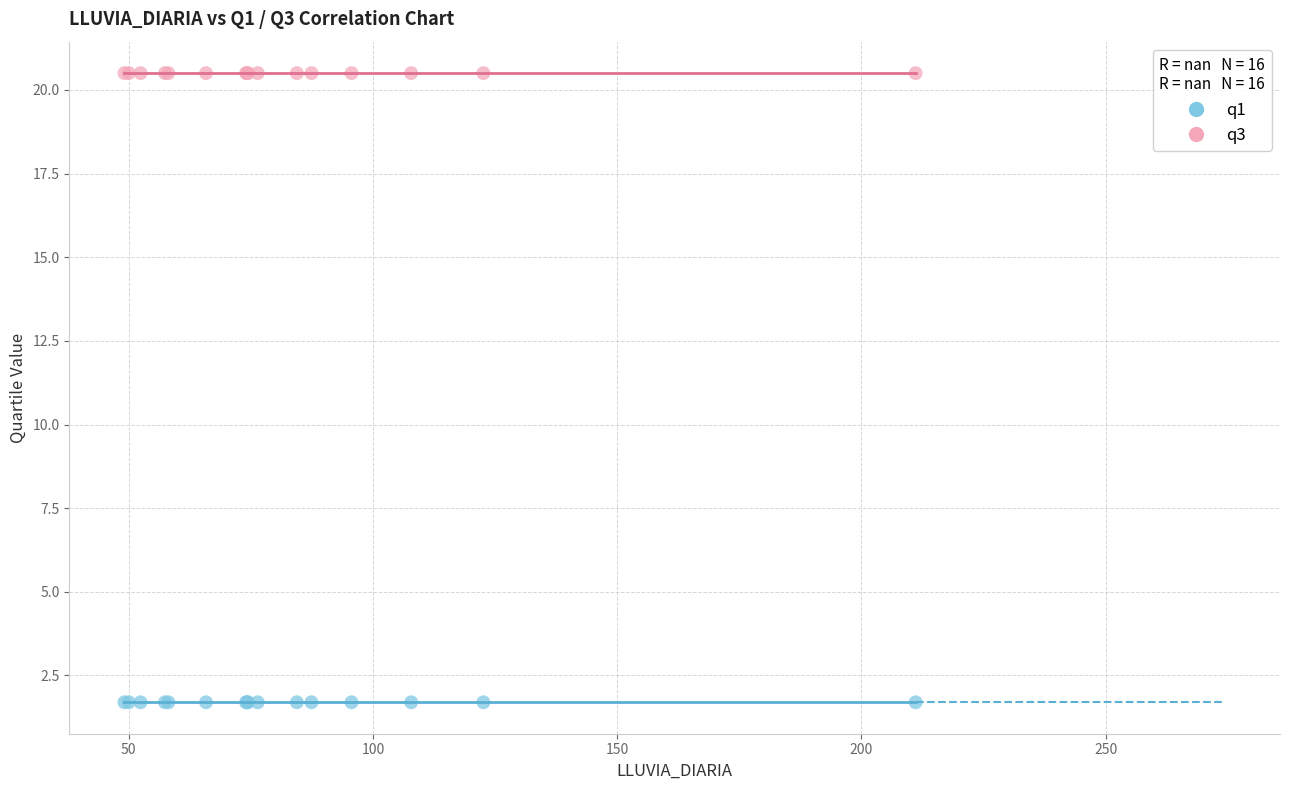

Which series reaches the minimum Y coordinate?

q1